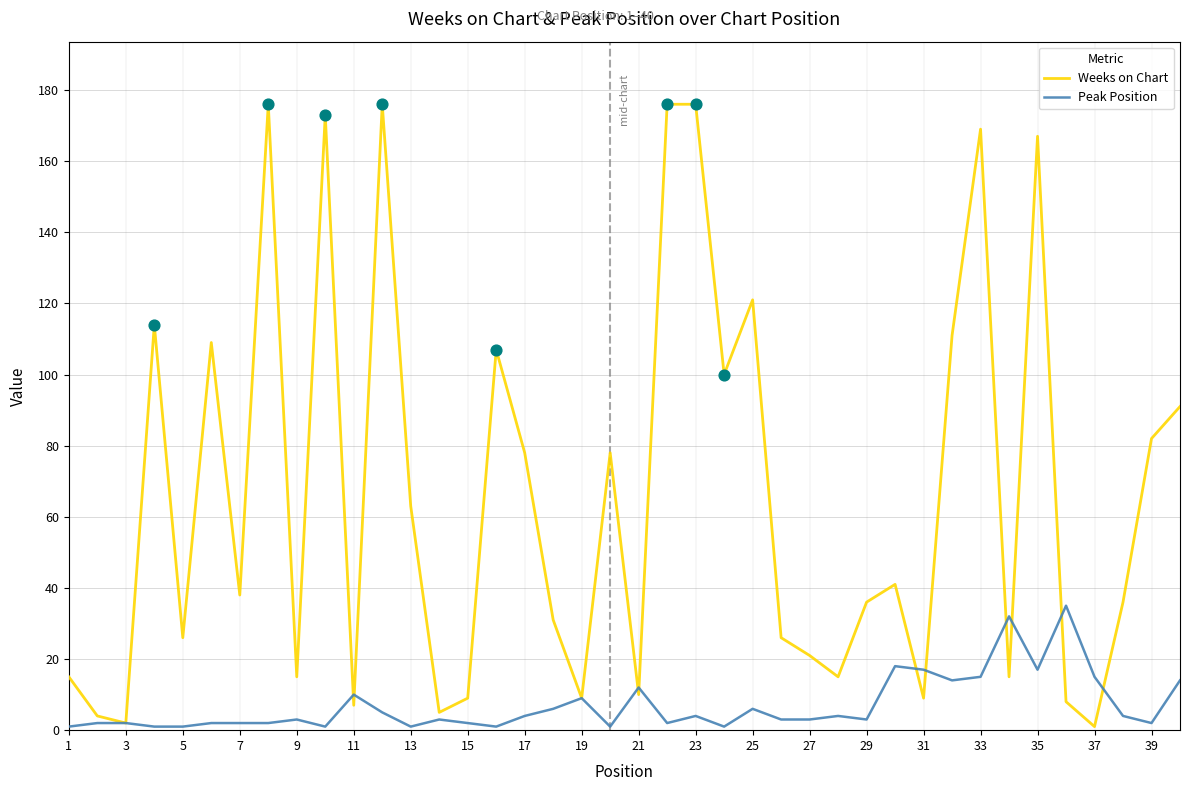

Which series has the widest spread of values?

Weeks on Chart